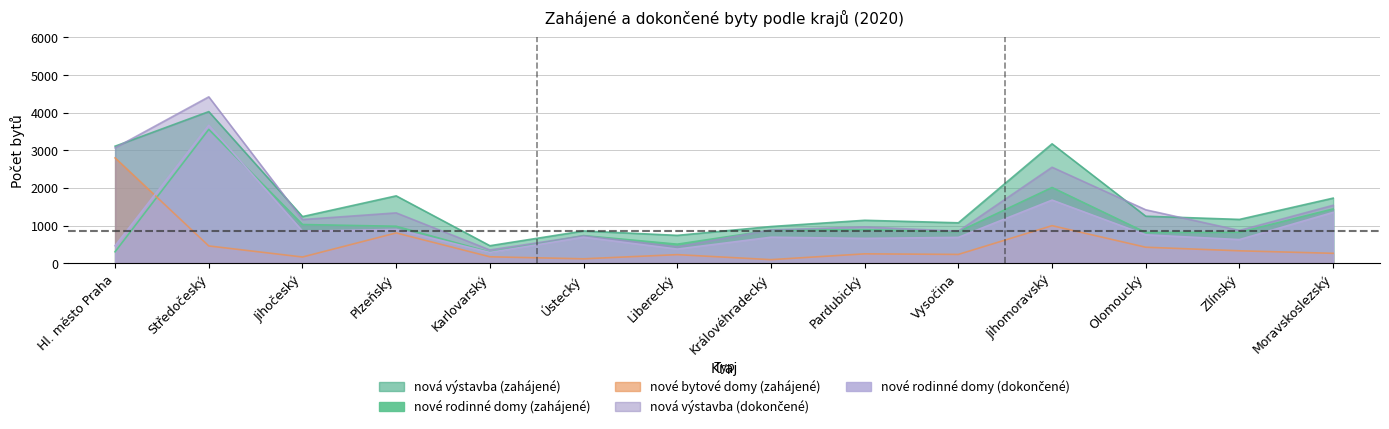

What position from the right is Karlovarský?

10